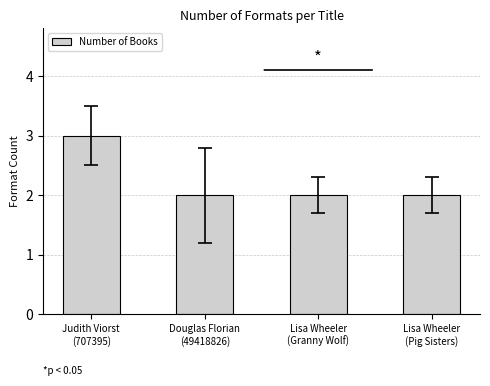

What is the ratio of the value at Lisa Wheeler
(Pig Sisters) to the value at Lisa Wheeler
(Granny Wolf)?

1.0